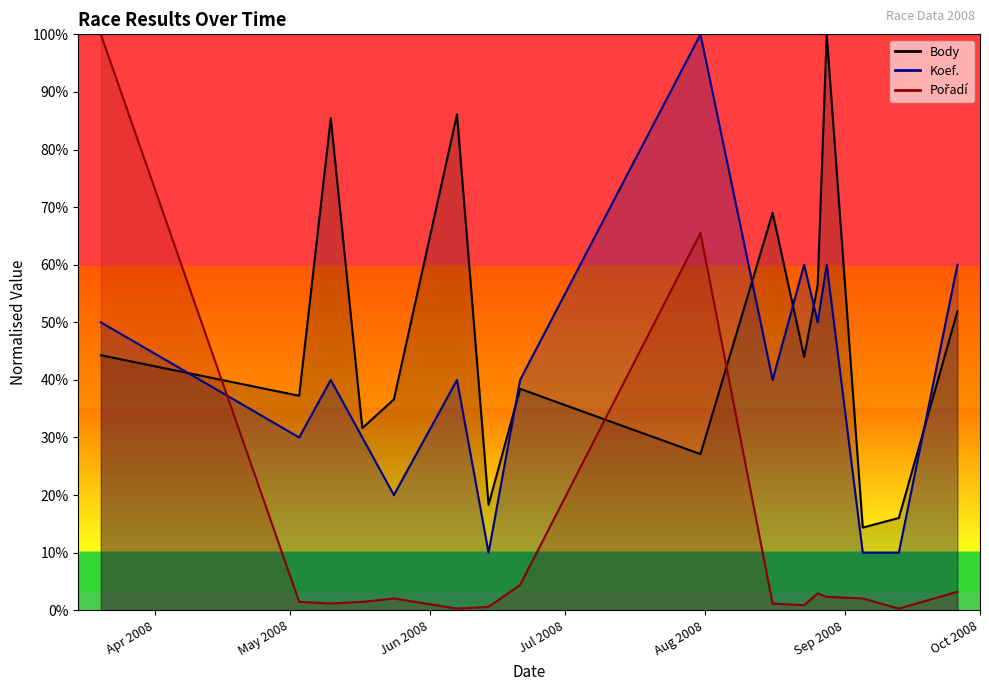

Between 2008-03-20 and 2008-09-26, which series saw the biggest shift?

Pořadí